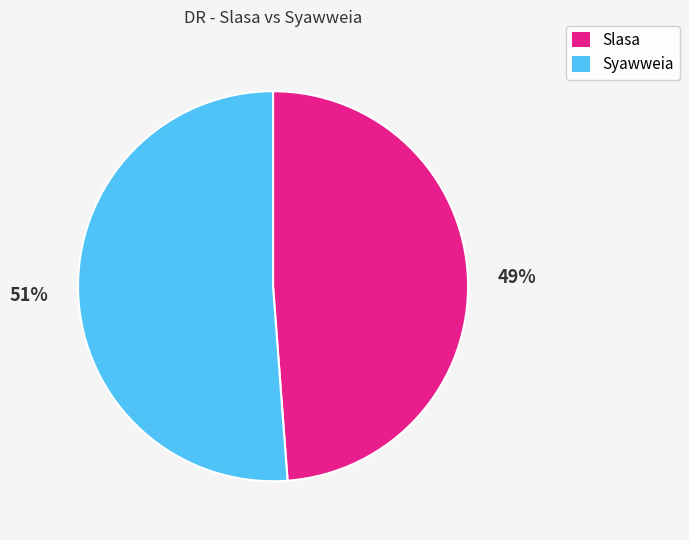

How many slices are in this pie chart?

2